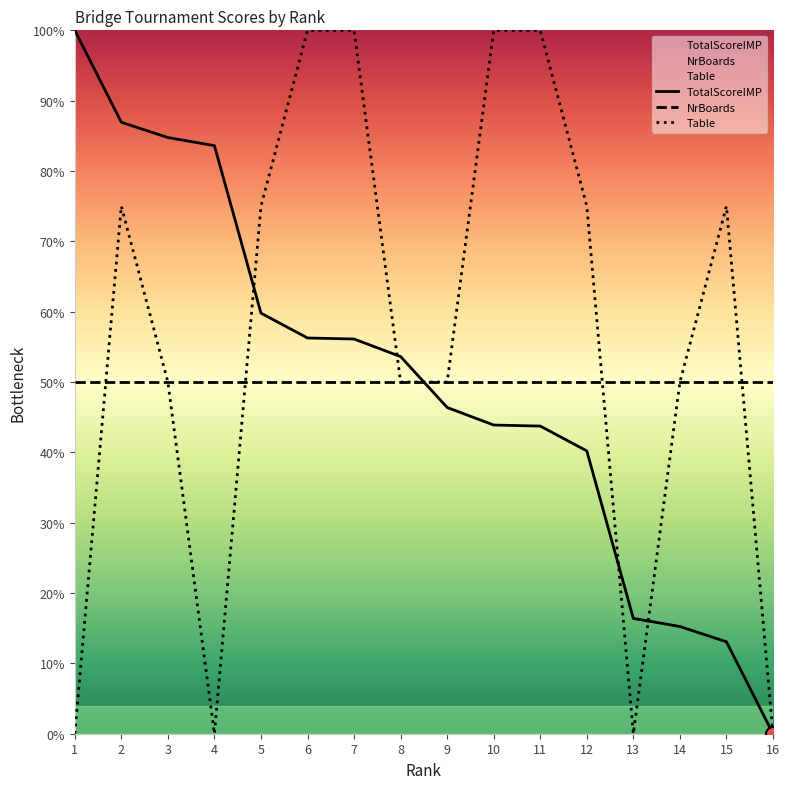

What are all the series names shown in the legend?

TotalScoreIMP, NrBoards, Table